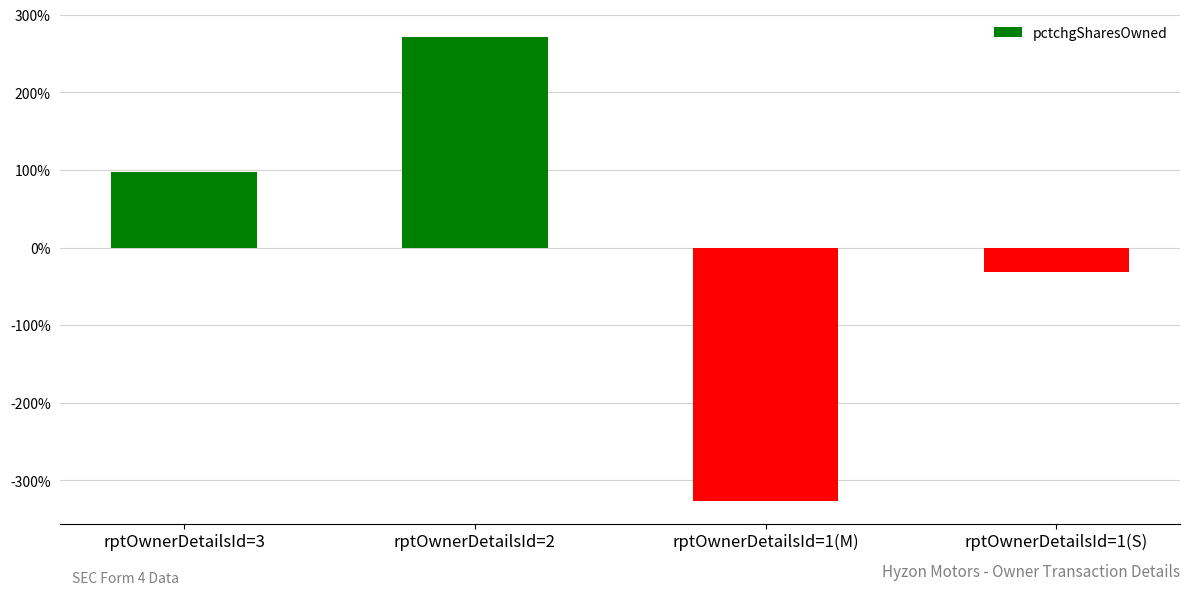

How many values are between -31 and 272?

3